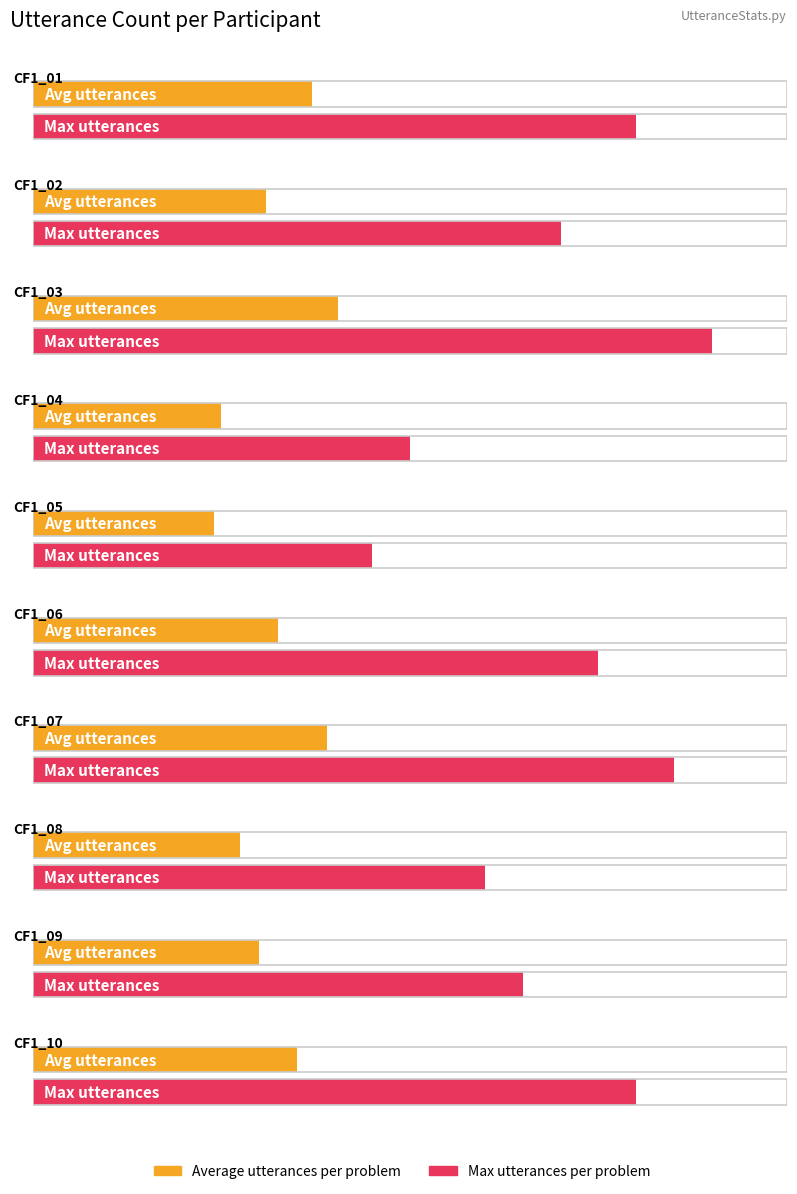

Rank the series at CF1_01 from lowest to highest value.

Average utterances per problem, Max utterances per problem